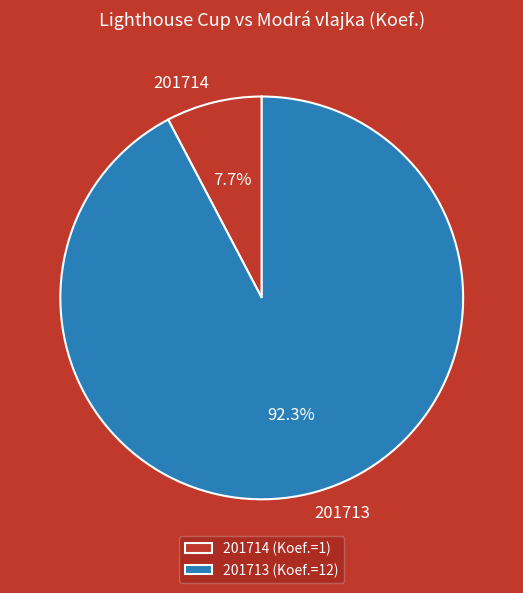

What percentage is the 201714 slice, to the nearest percent?

8%